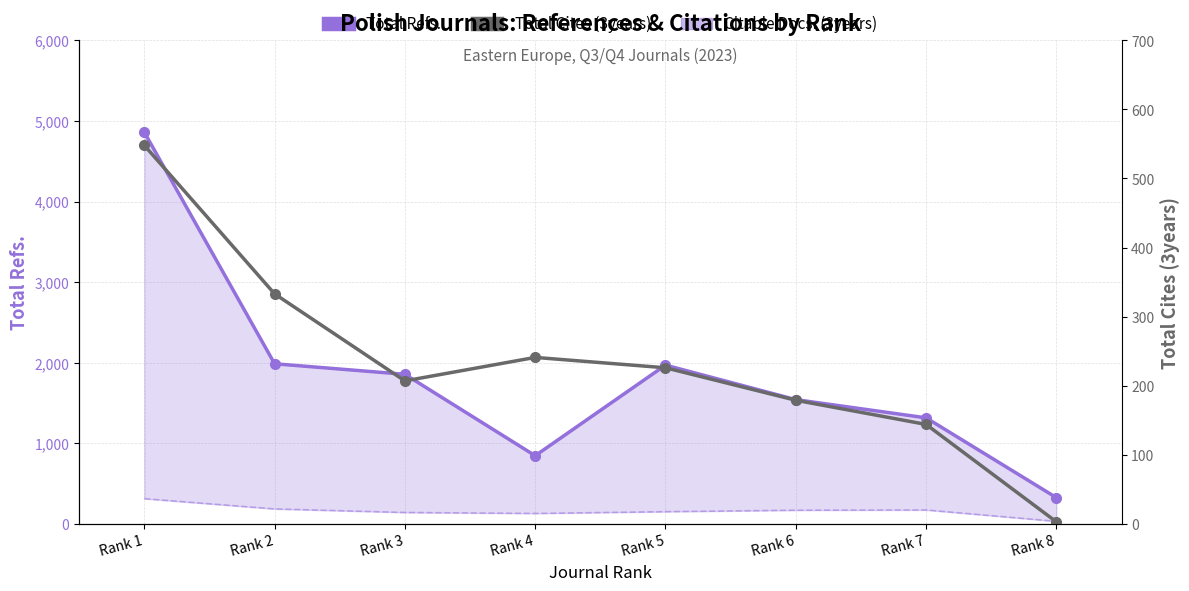

Reading left to right, what are all the values shown in this chart?

Total Refs.: Rank 1=4860	Rank 2=1987	Rank 3=1856	Rank 4=846	Rank 5=1970	Rank 6=1542	Rank 7=1316	Rank 8=326
Citable Docs. (3years): Rank 1=313	Rank 2=186	Rank 3=142	Rank 4=130	Rank 5=152	Rank 6=170	Rank 7=173	Rank 8=32
Total Cites (3years): Rank 1=548	Rank 2=333	Rank 3=207	Rank 4=241	Rank 5=226	Rank 6=179	Rank 7=144	Rank 8=3